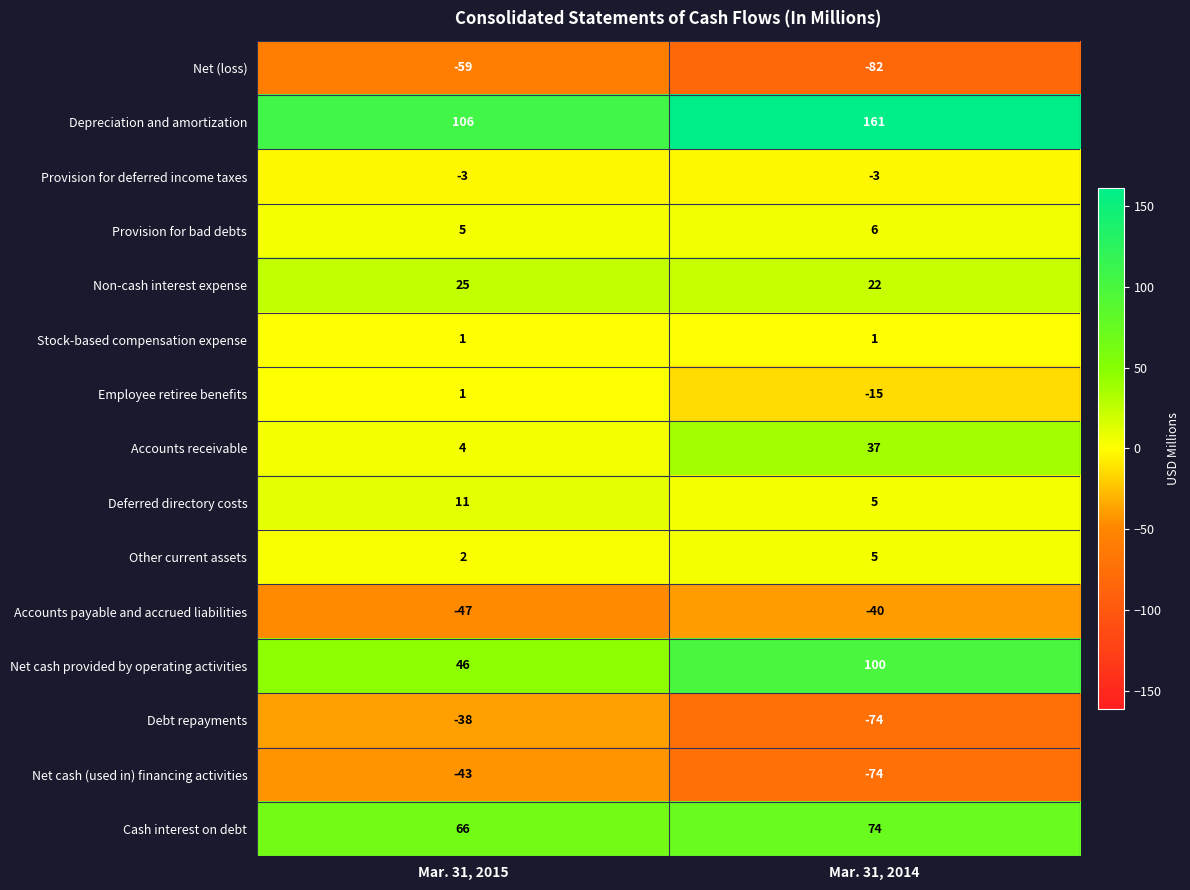

Reading right to left, what are all the values shown in this chart?

Net (loss): -82	-59
Depreciation and amortization: 161	106
Provision for deferred income taxes: -3	-3
Provision for bad debts: 6	5
Non-cash interest expense: 22	25
Stock-based compensation expense: 1	1
Employee retiree benefits: -15	1
Accounts receivable: 37	4
Deferred directory costs: 5	11
Other current assets: 5	2
Accounts payable and accrued liabilities: -40	-47
Net cash provided by operating activities: 100	46
Debt repayments: -74	-38
Net cash (used in) financing activities: -74	-43
Cash interest on debt: 74	66